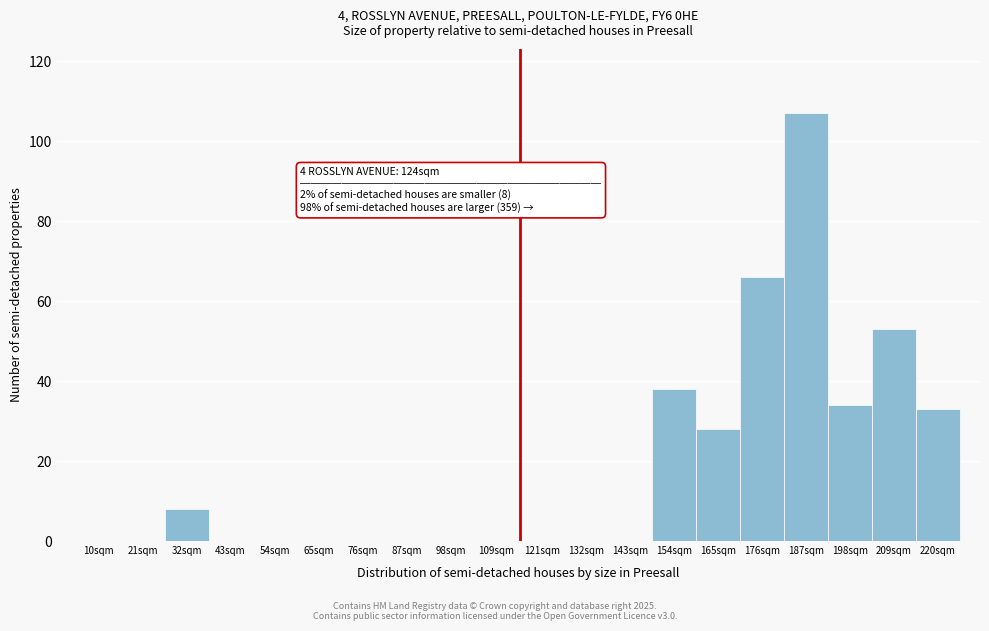

Reading left to right, list all the values displayed in this chart.

10sqm=0	21sqm=0	32sqm=8	43sqm=0	54sqm=0	65sqm=0	76sqm=0	87sqm=0	98sqm=0	109sqm=0	121sqm=0	132sqm=0	143sqm=0	154sqm=38	165sqm=28	176sqm=66	187sqm=107	198sqm=34	209sqm=53	220sqm=33